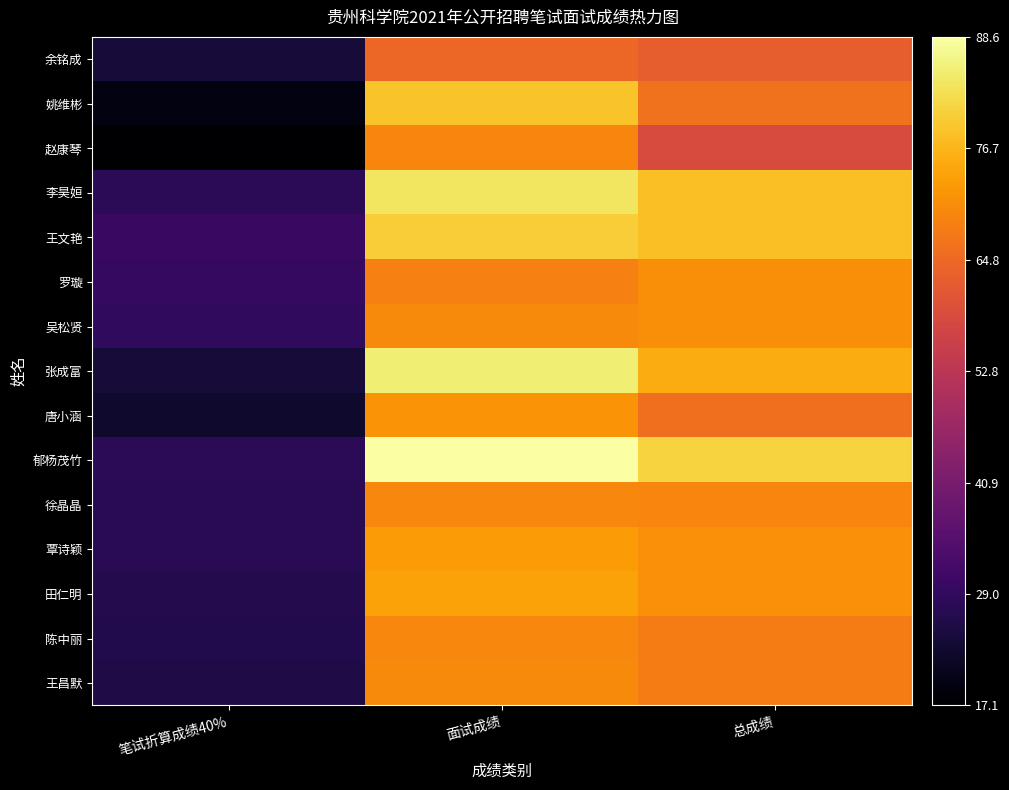

List the series in order of their peak value, lowest first.

余铭成, 赵康琴, 徐晶晶, 陈中丽, 王昌默, 罗璇, 吴松贤, 唐小涵, 覃诗颖, 田仁明, 姚维彬, 王文艳, 李昊姮, 张成富, 郁杨茂竹